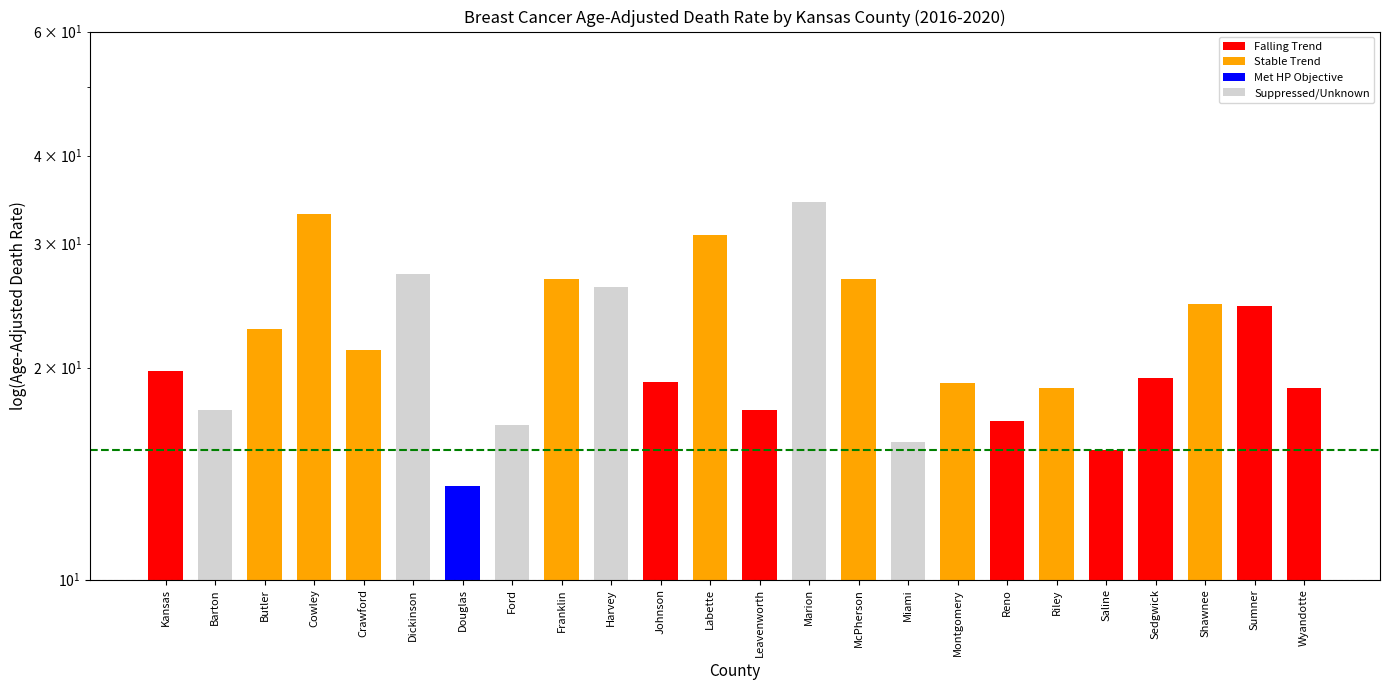

What position from the left is Cowley?

4